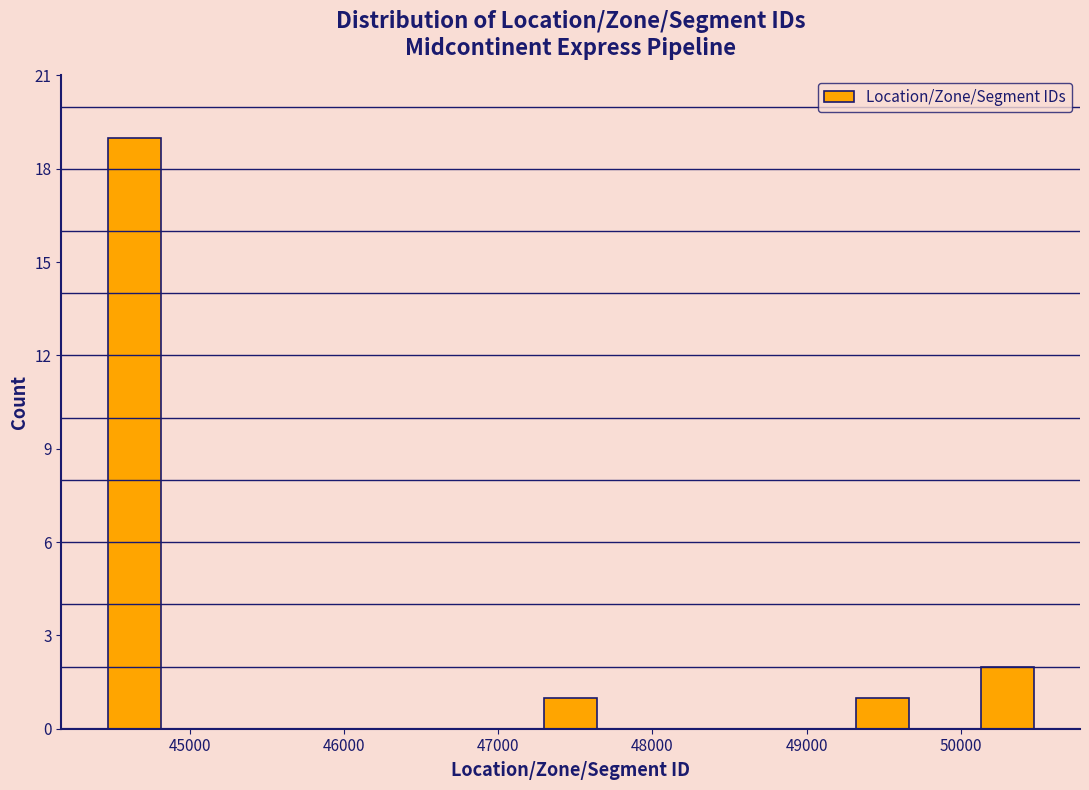

What is the height of the bar covering 49300 to 49700 on the x-axis? Neither the bar edges nor the heights are printed on the chart, so give them approximately, as read against the axes.

1